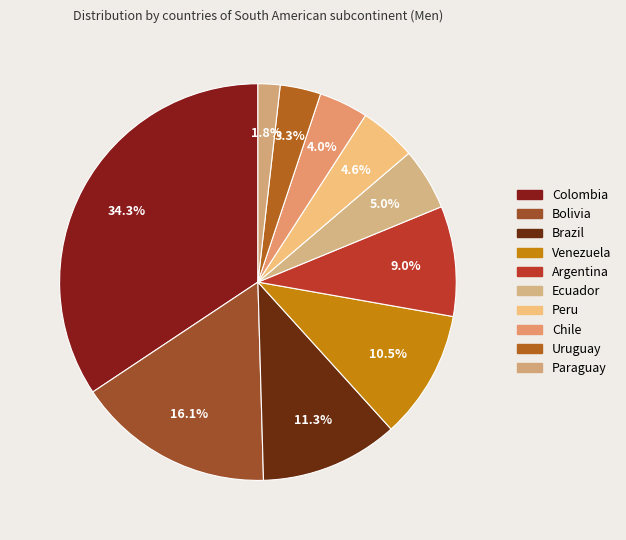

Do Bolivia and Paraguay together represent more than half of the pie?

No